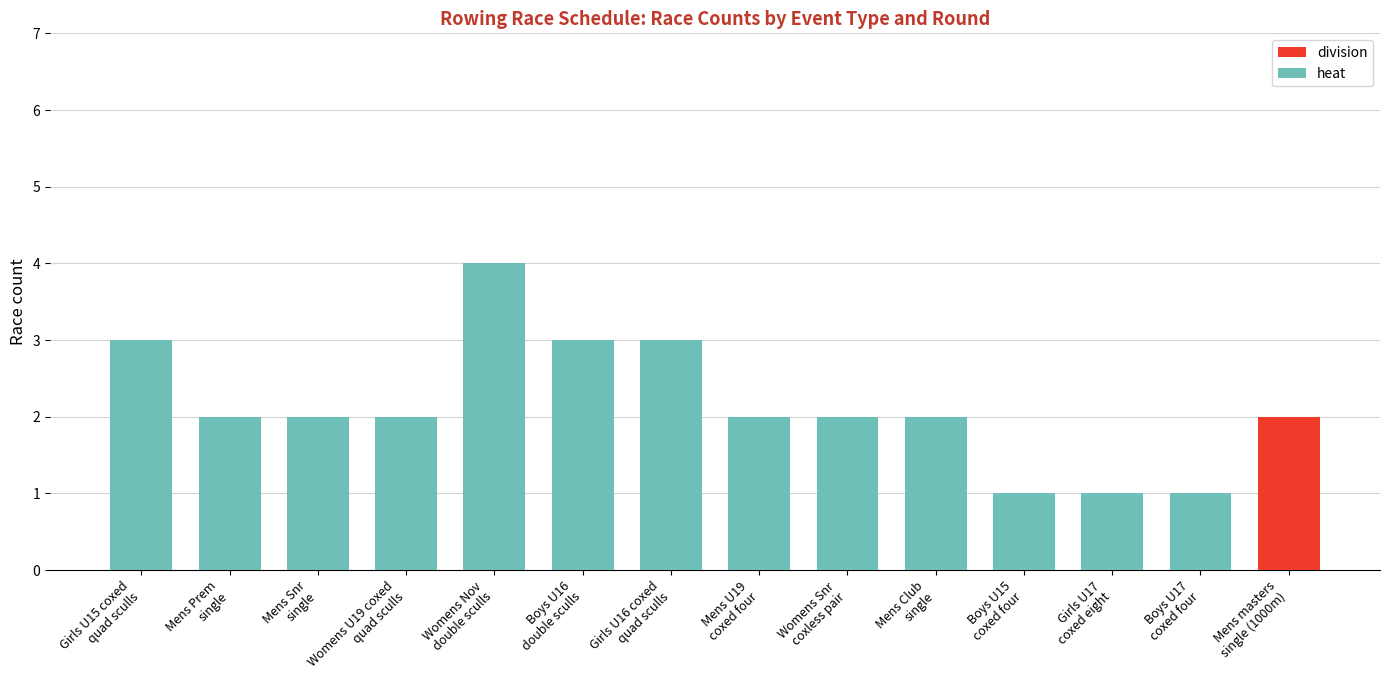

Are the bars horizontal?

No